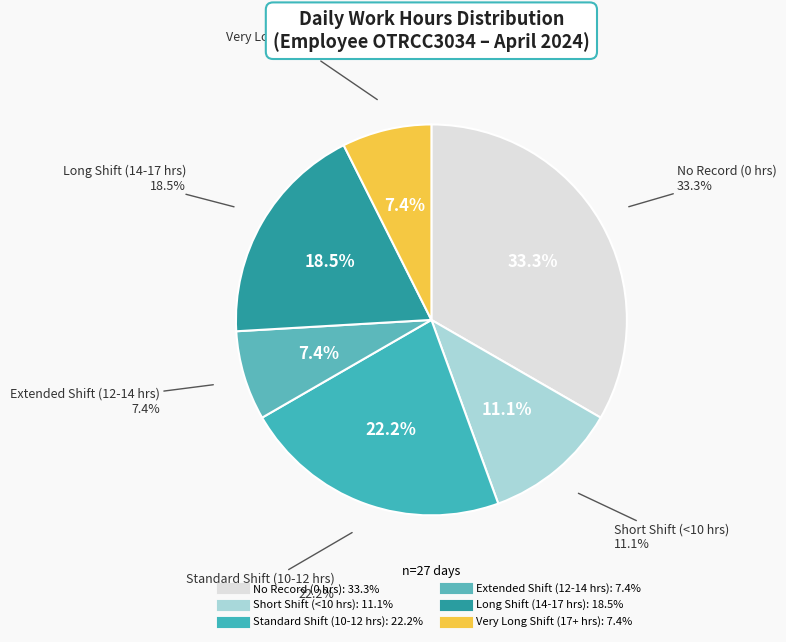

Which has a higher value, 22 or 4?

22